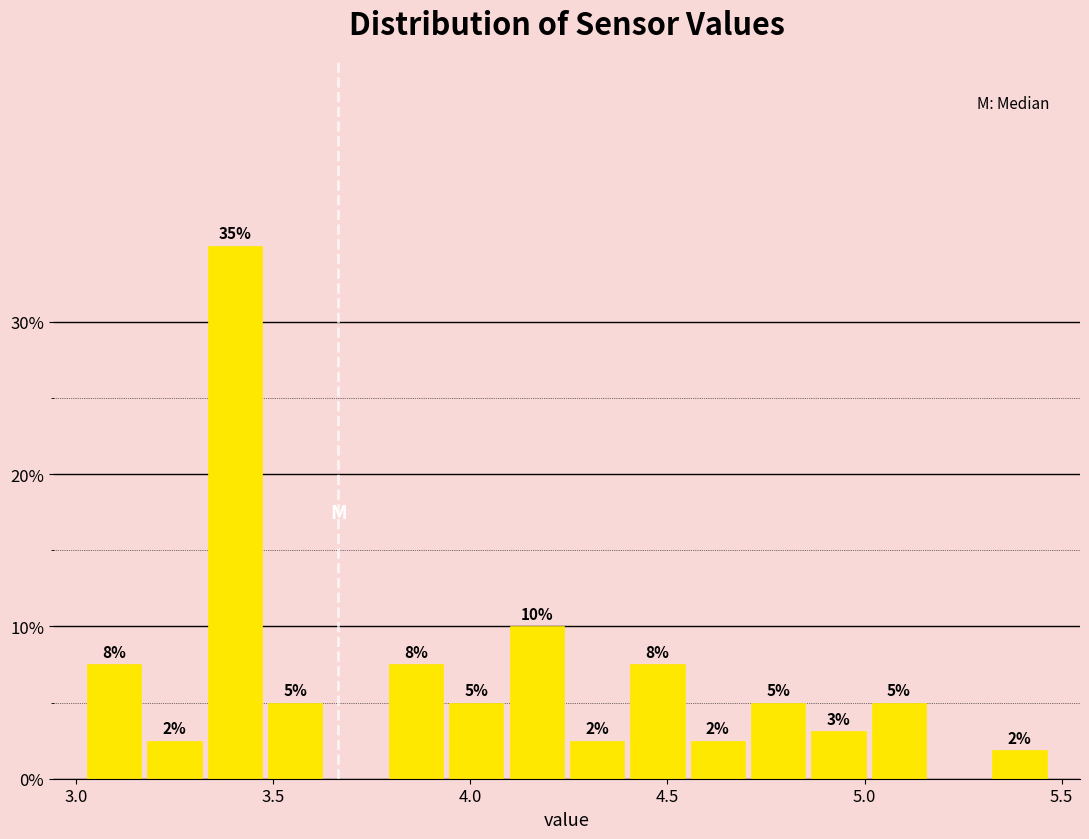

Around what value on the x-axis is the tallest bar? Give the approximate position of its centre, as read against the axis.

3.40